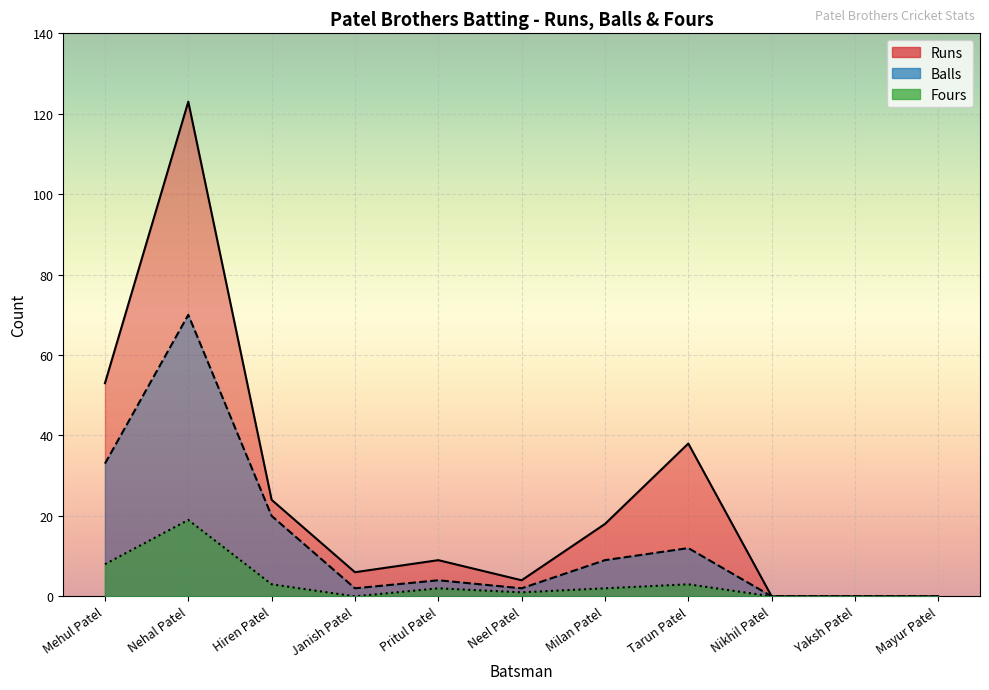

At which label is Balls closest to 35?

Mehul Patel